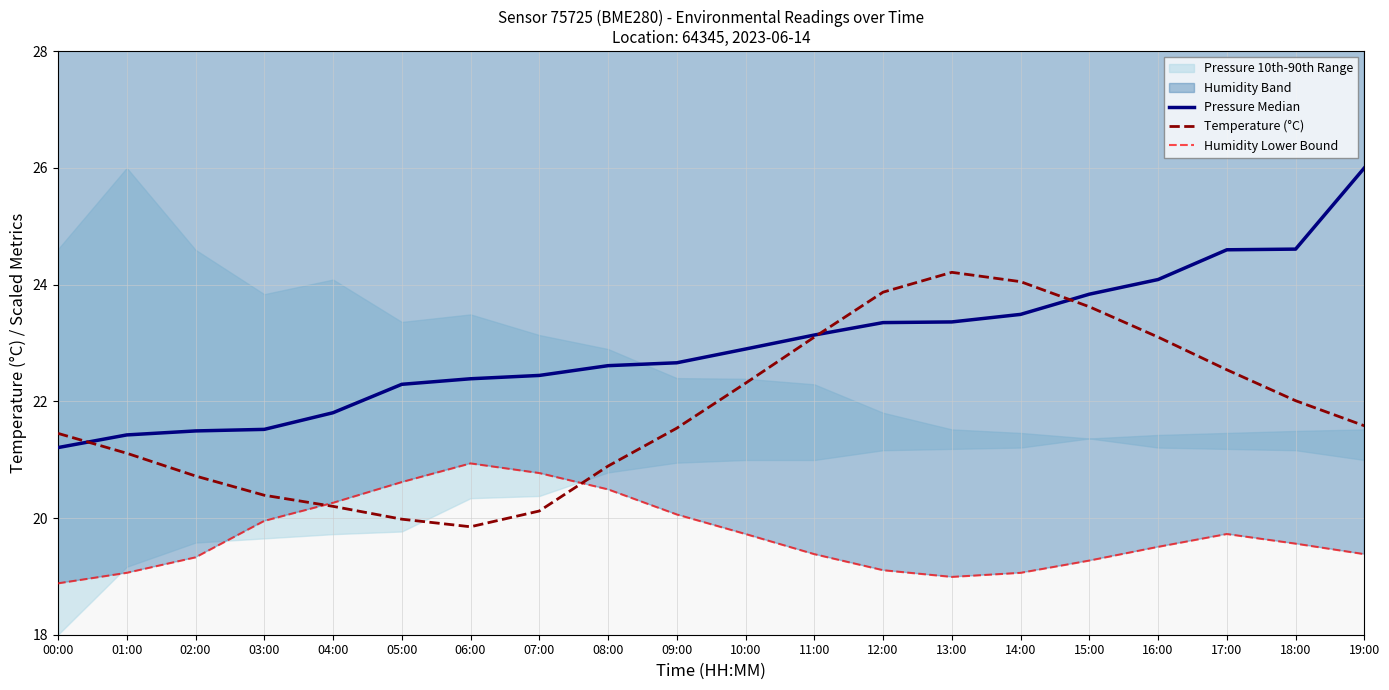

Which series ends up on top after the final intersection of Pressure Median and Temperature (°C)?

Pressure Median